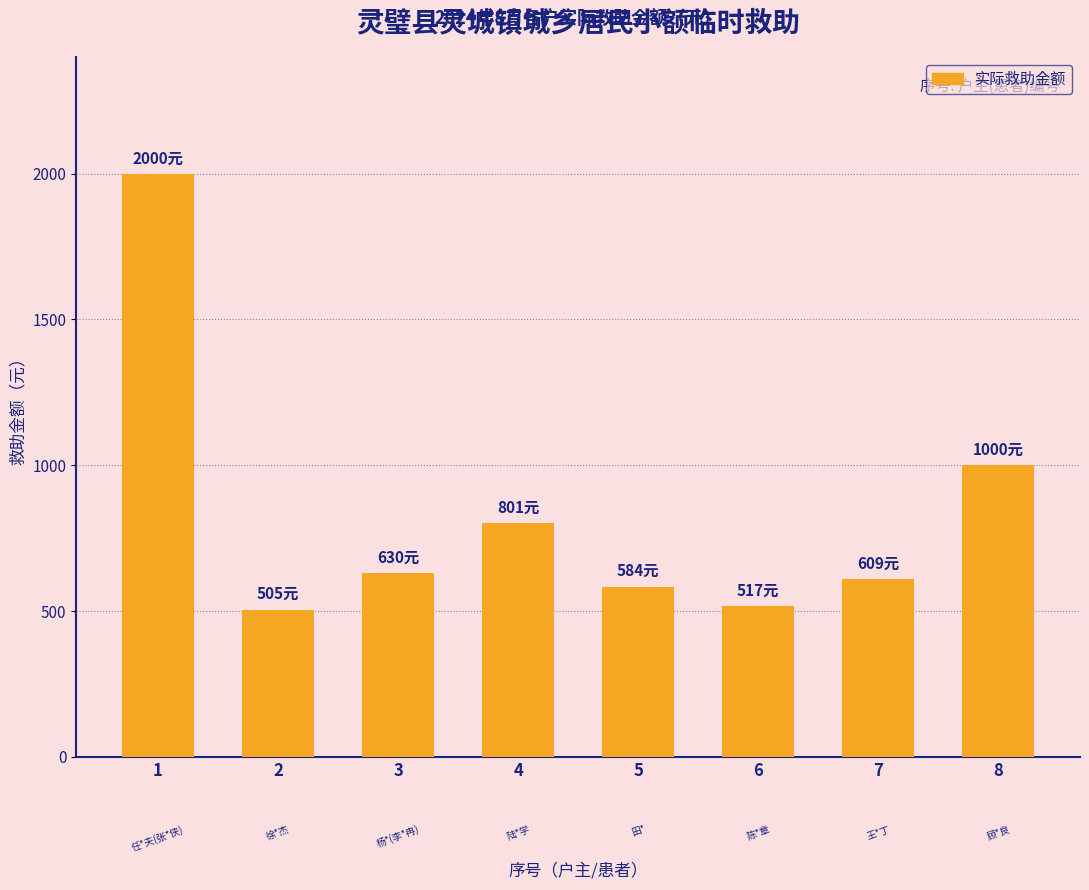

At which label is the value closest to 1252?

8